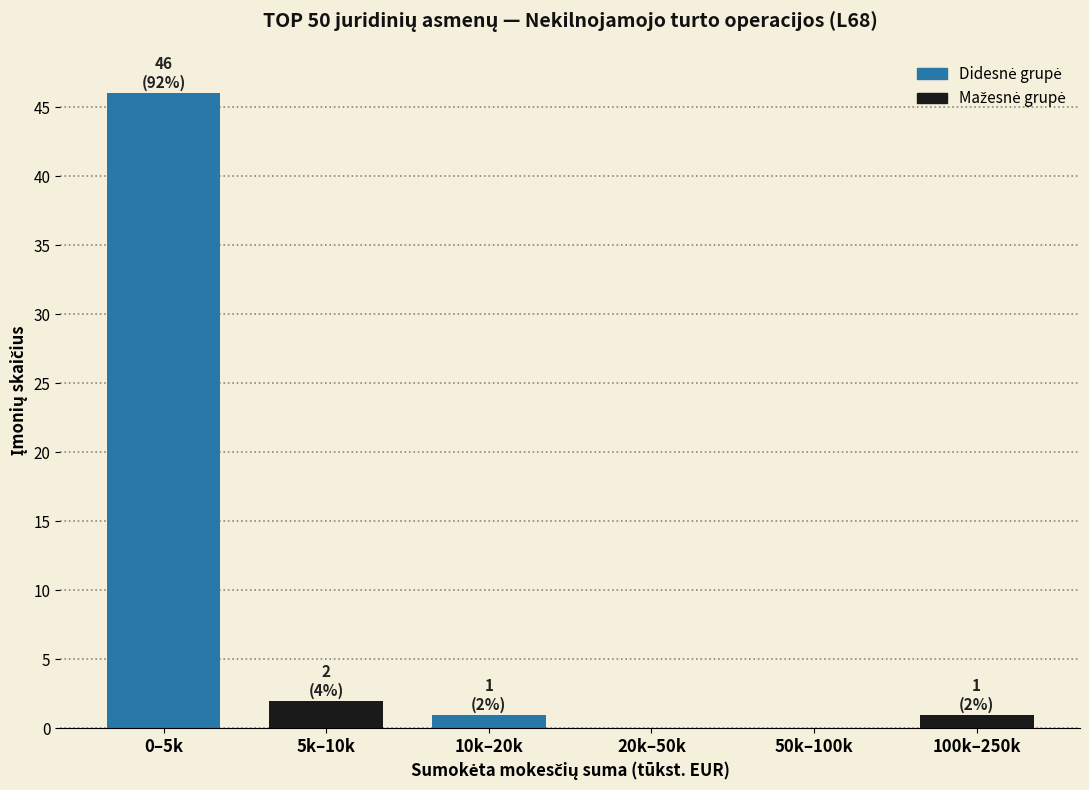

Reading left to right, extract all data points from this chart.

0–5k=46	5k–10k=2	10k–20k=1	20k–50k=0	50k–100k=0	100k–250k=1